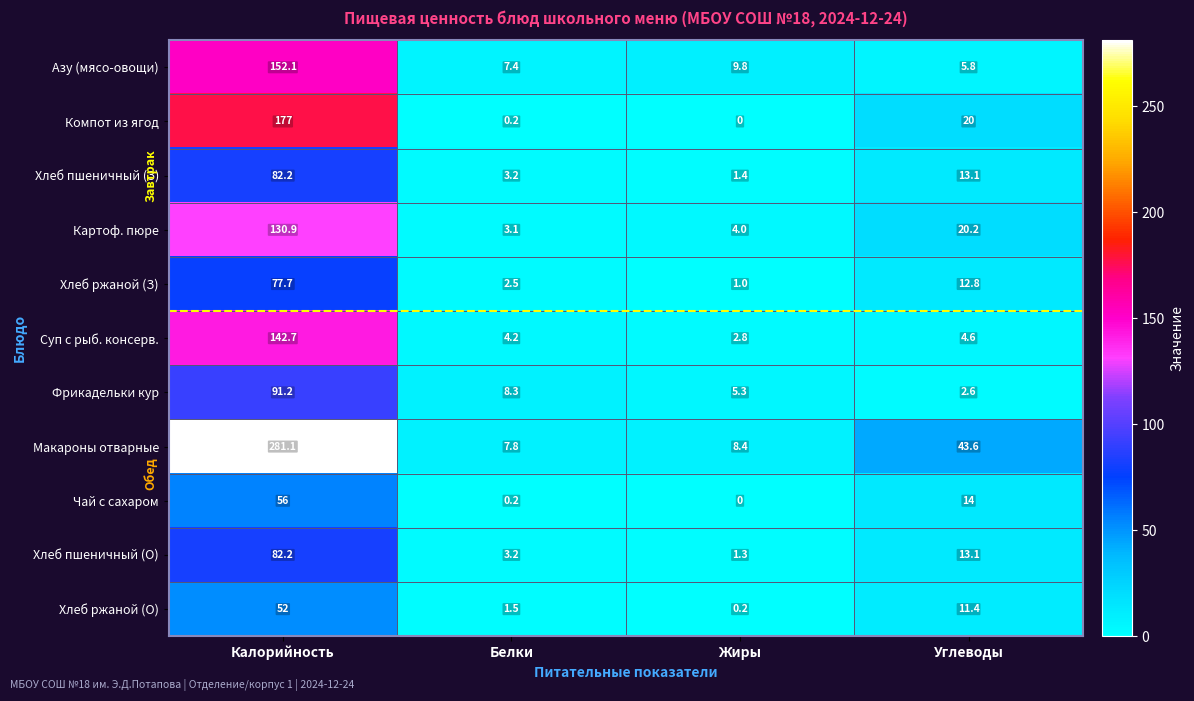

Rank the categories by Фрикадельки кур value from lowest to highest.

Углеводы, Жиры, Белки, Калорийность